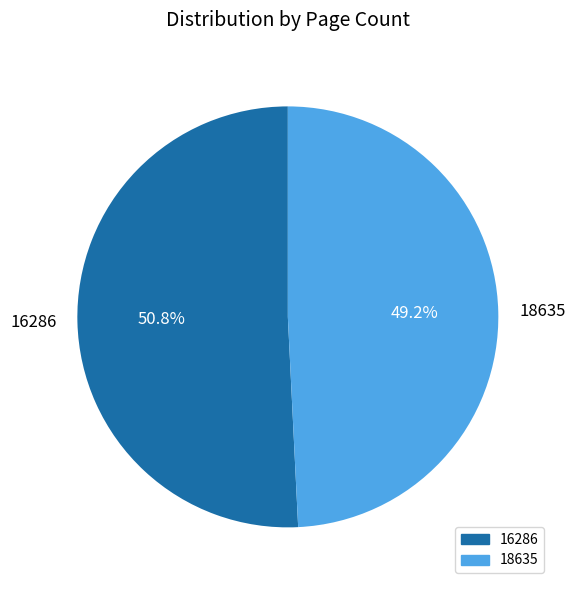

How many segments does this pie chart have?

2